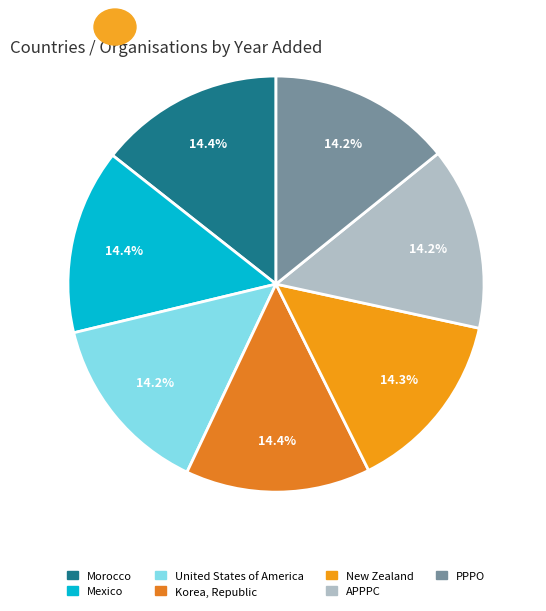

Is there a majority slice in this chart?

No